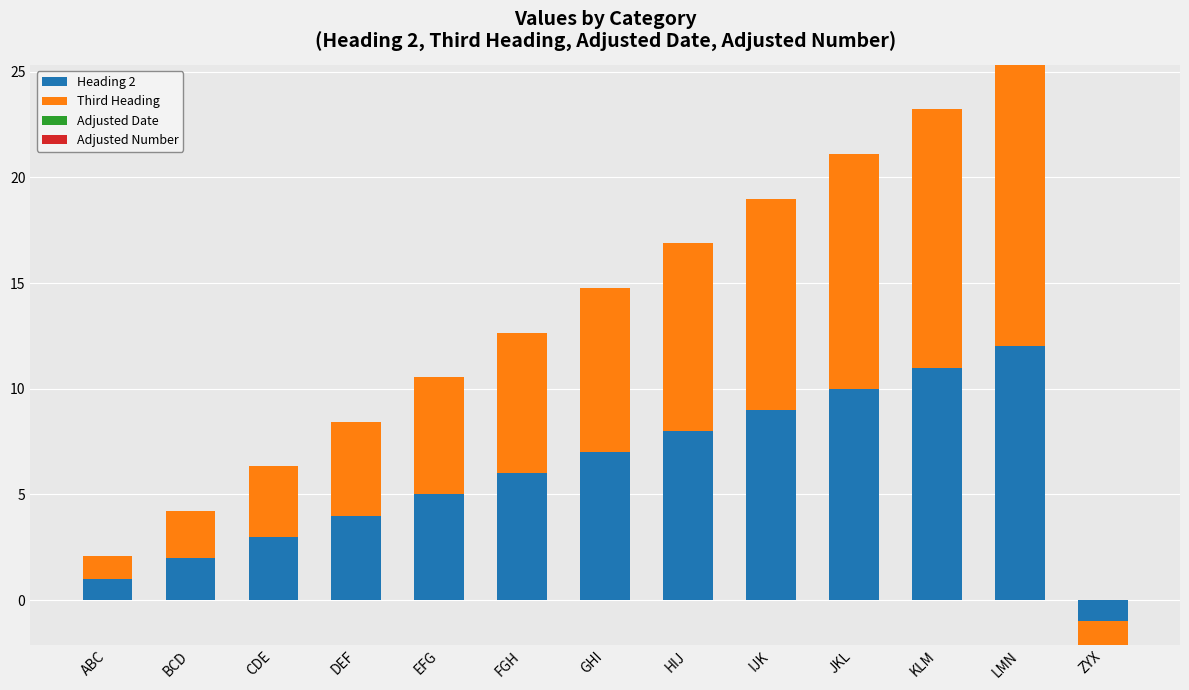

What is the label of the 3rd bar from the left?

CDE